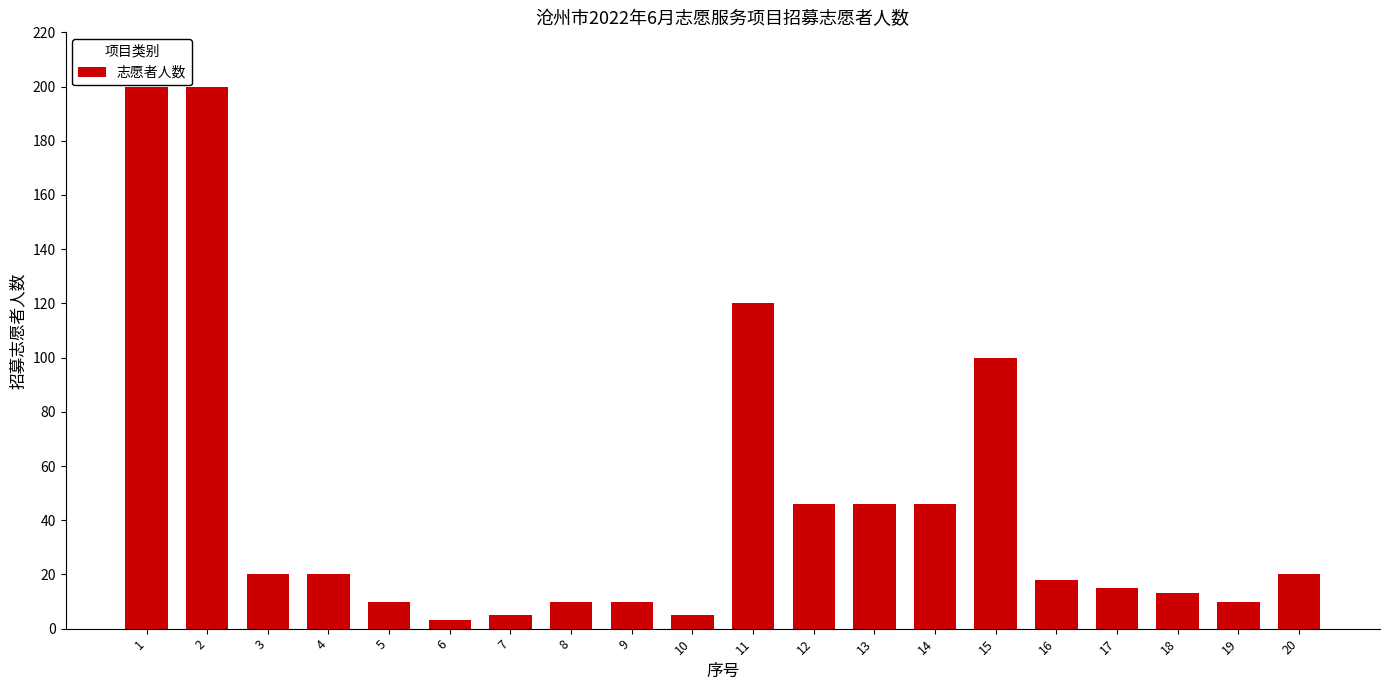

Are the bars grouped side by side (vs. stacked)?

No